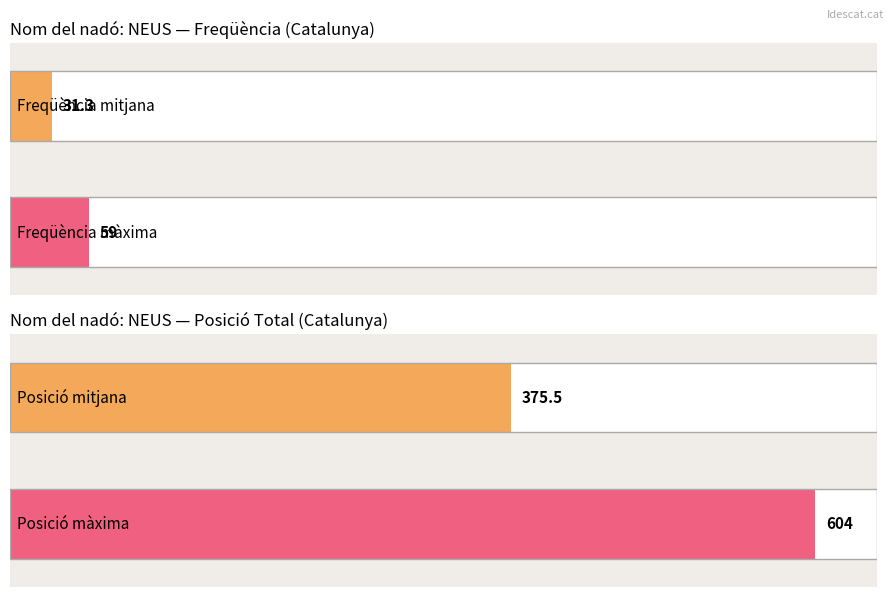

The value at 2016 is 29. True or false?

False